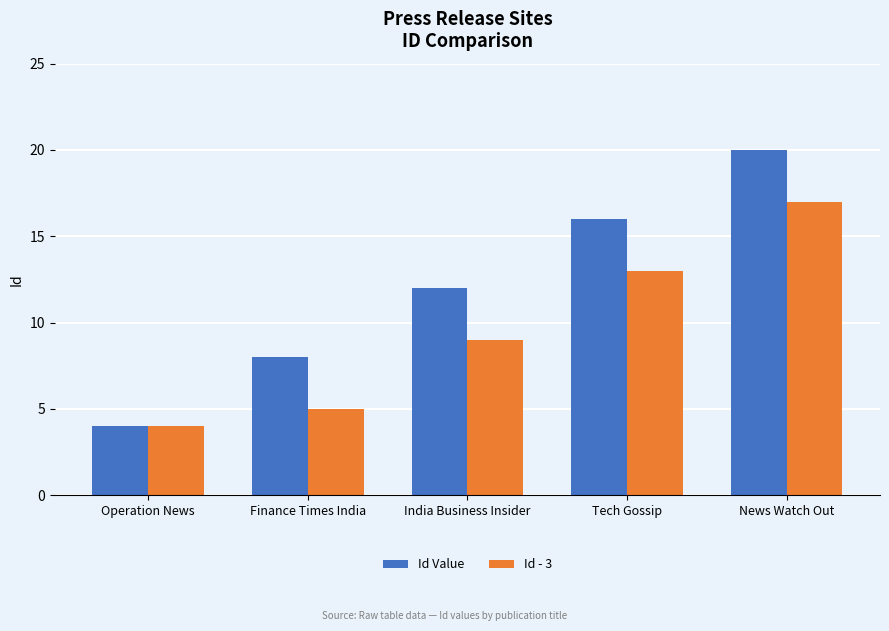

Is it true that Id - 3 equals 9 at India Business Insider?

True